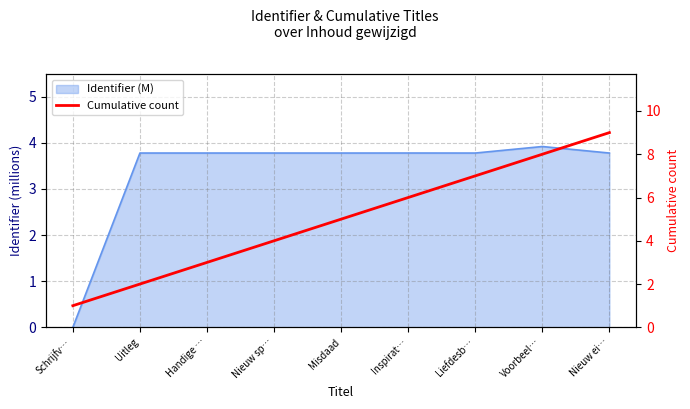

Does the chart display data point markers on the line(s)?

No